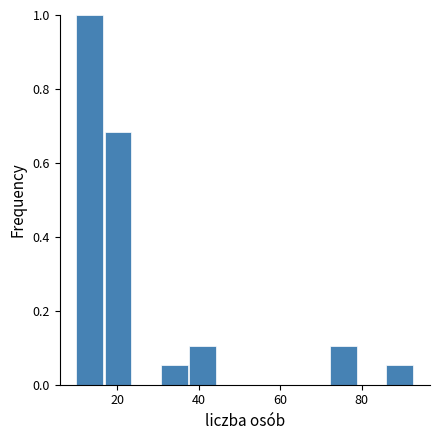

Around what value on the x-axis is the tallest bar? Give the approximate position of its centre, as read against the axis.

14